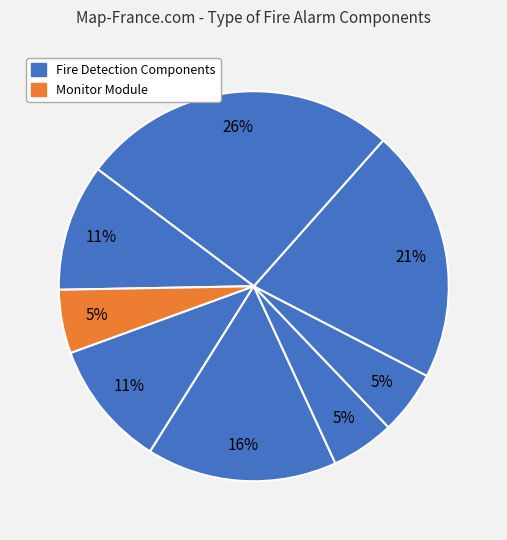

To the nearest percent, what is the average slice percentage?

12%